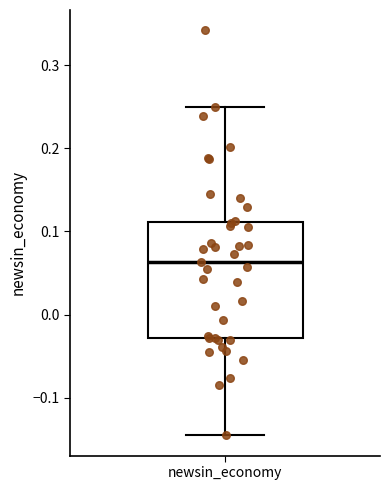

Where does the lower whisker of the box for newsin_economy end on the y-axis? The values are not printed on the chart, so give them approximately, as read against the axis.

-0.15